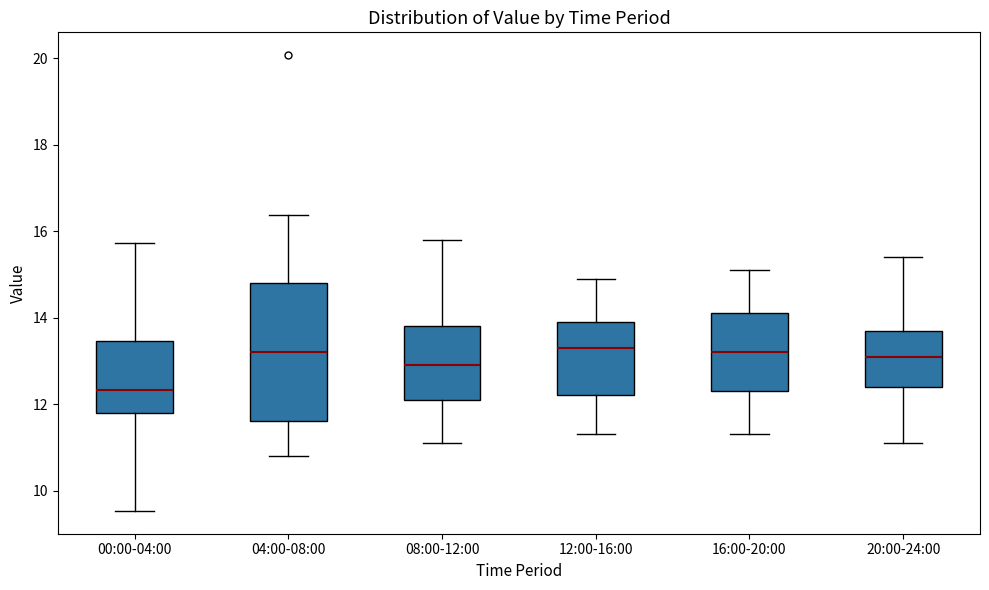

Reading left to right, read every box against the y-axis: the position of its median line, the range the box covers, and the ends of its whiskers. The values are not printed on the chart, so give them approximately, as read against the axis.

00:00-04:00: median 12.4, box 11.8 to 13.4, whiskers 9.6 to 15.8
04:00-08:00: median 13.2, box 11.6 to 14.8, whiskers 10.8 to 16.4
08:00-12:00: median 13.0, box 12.2 to 13.8, whiskers 11.2 to 15.8
12:00-16:00: median 13.4, box 12.2 to 14.0, whiskers 11.4 to 15.0
16:00-20:00: median 13.2, box 12.4 to 14.2, whiskers 11.4 to 15.2
20:00-24:00: median 13.2, box 12.4 to 13.8, whiskers 11.2 to 15.4